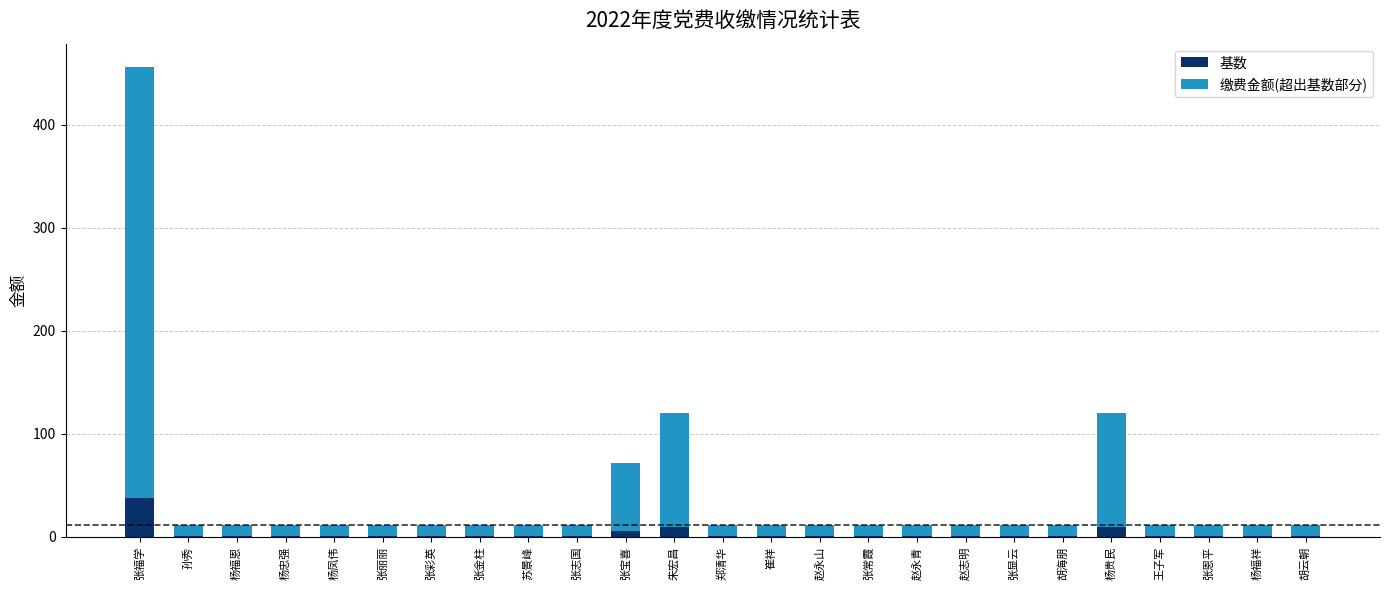

Does the chart contain stacked bars?

Yes